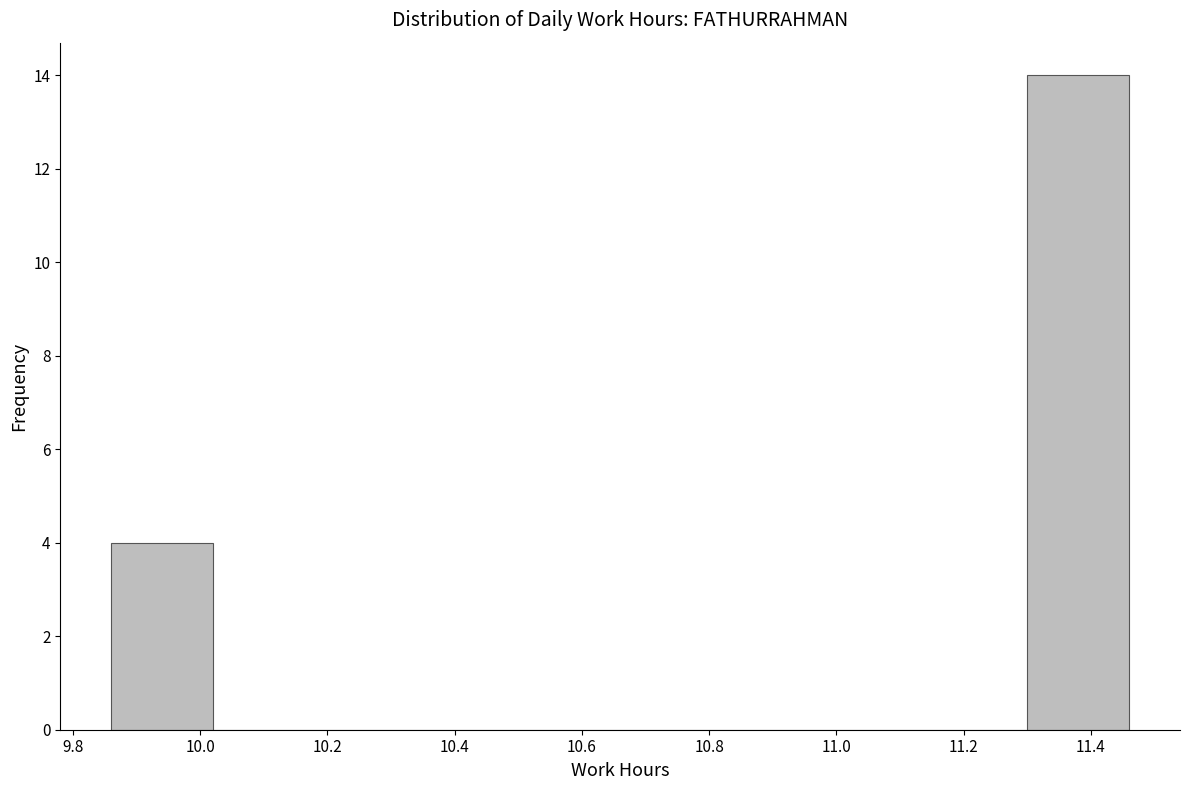

Which range on the x-axis has the tallest bar?

11.30 to 11.46